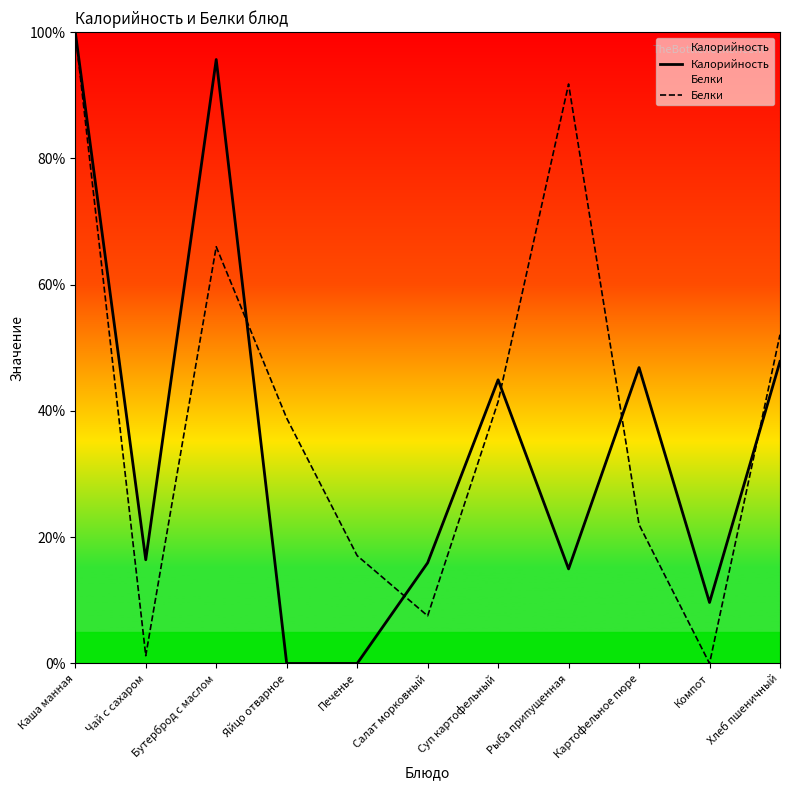

At which label is Белки closest to 50?

Хлеб пшеничный